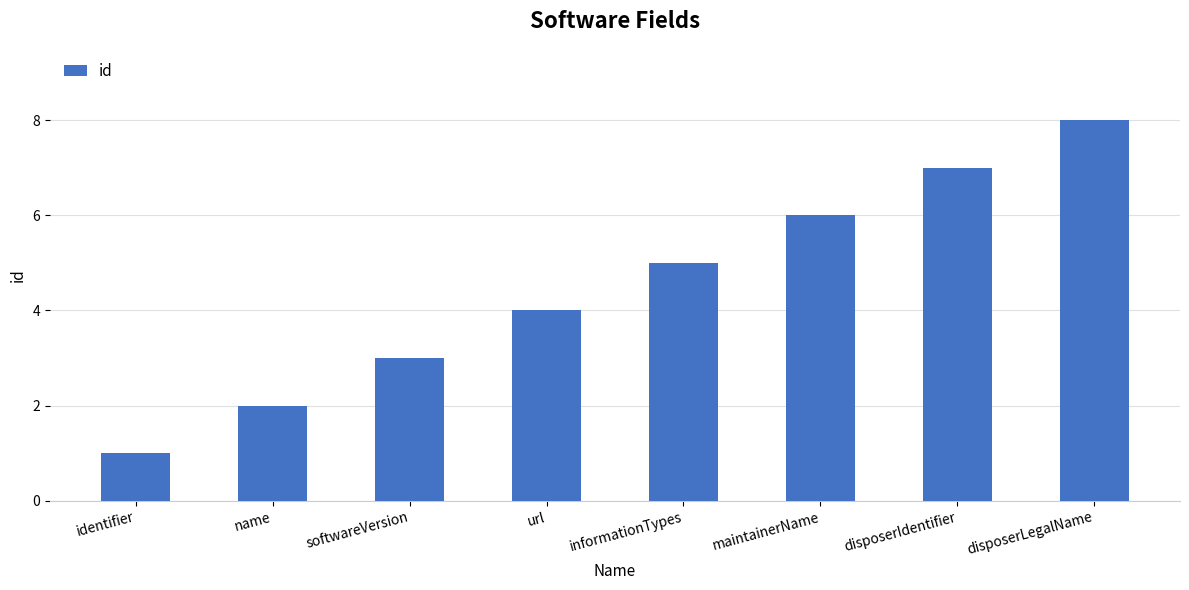

What is the value of the 8th bar from the left?

8